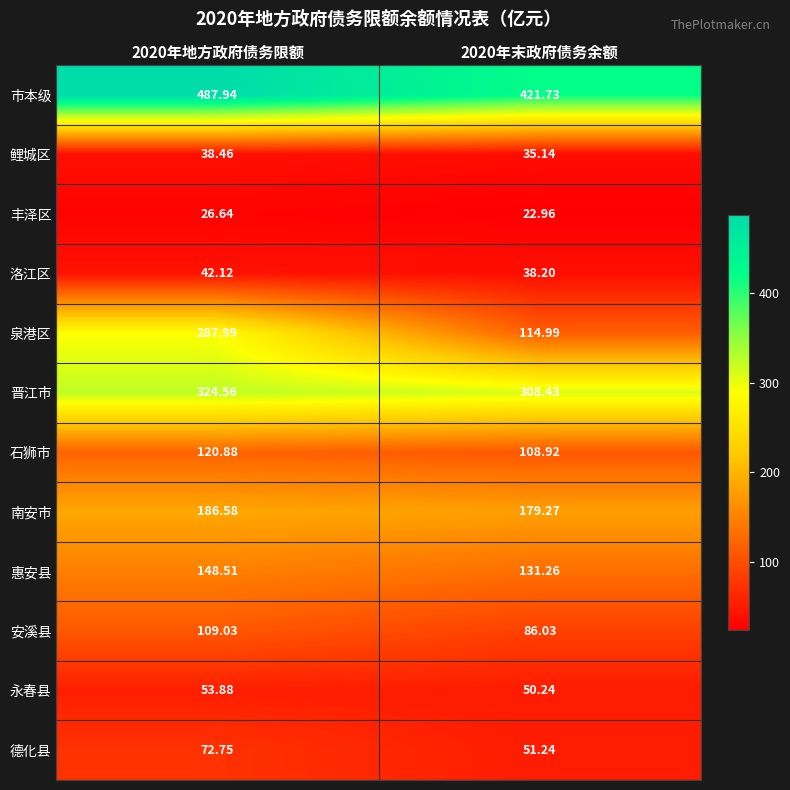

What is the smallest value displayed?

23.0